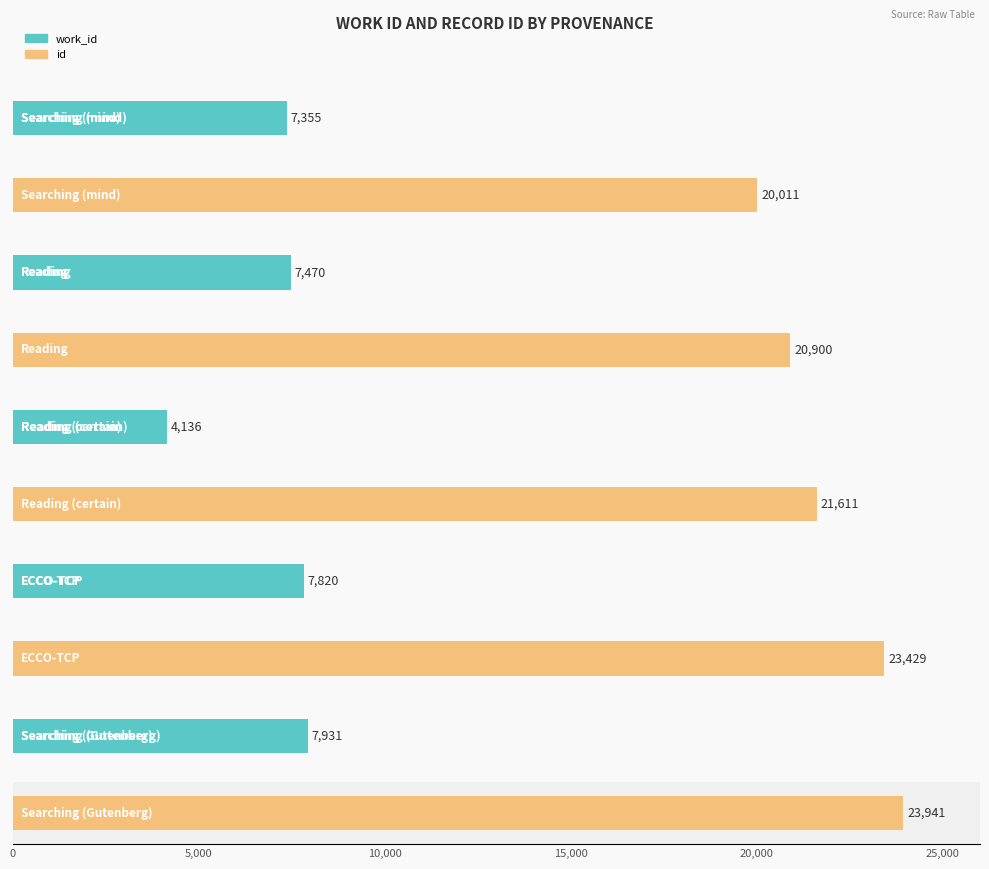

Which series has the largest total across all categories?

id